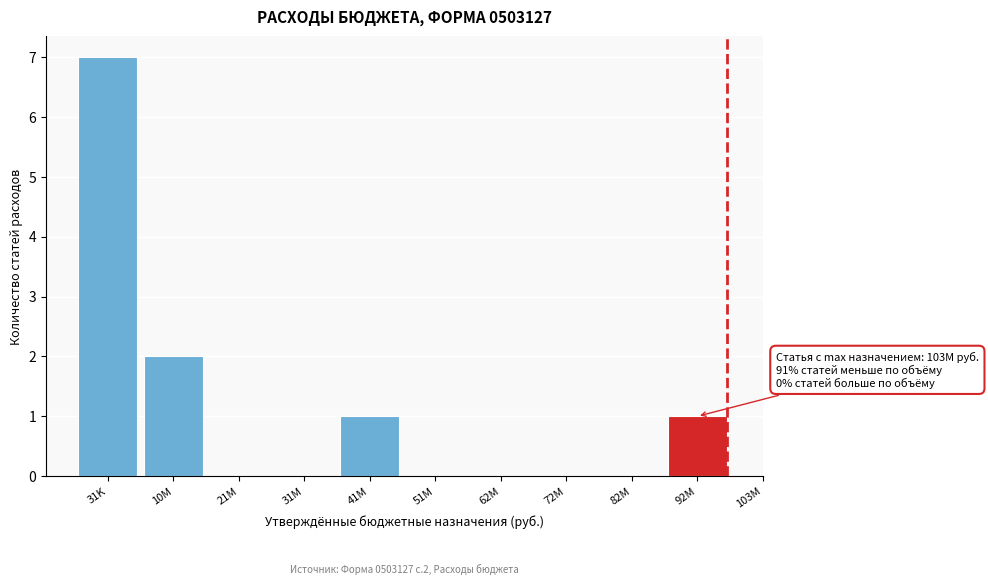

Reading right to left, extract all data points from this chart.

92M=1	82M=0	72M=0	62M=0	51M=0	41M=1	31M=0	21M=0	10M=2	31K=7